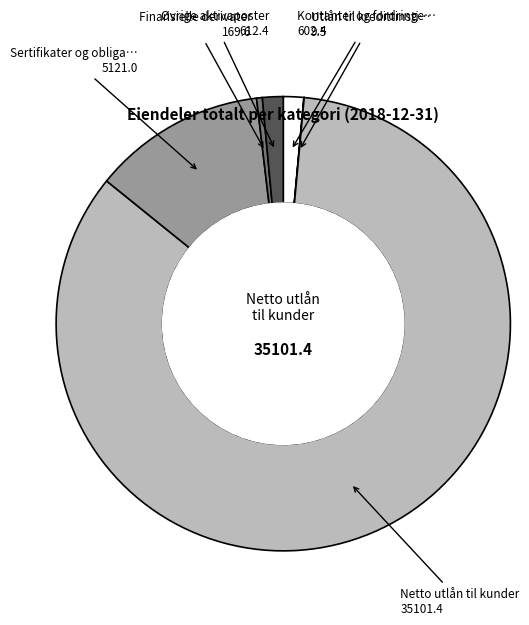

Is there any slice that represents more than half of the pie?

Yes